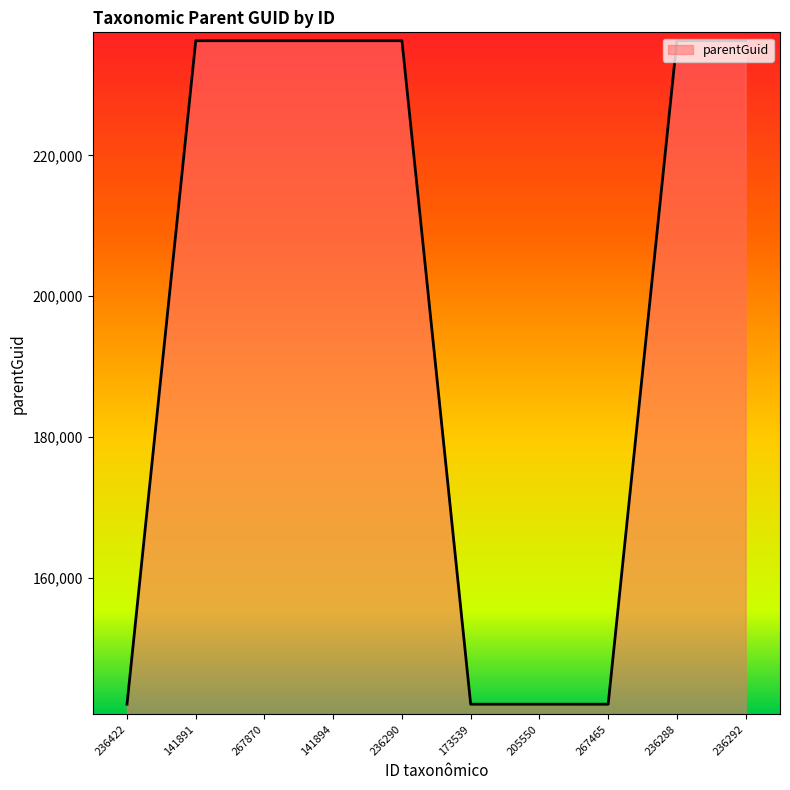

What is the change in value from 173539 to 236288?

+94236